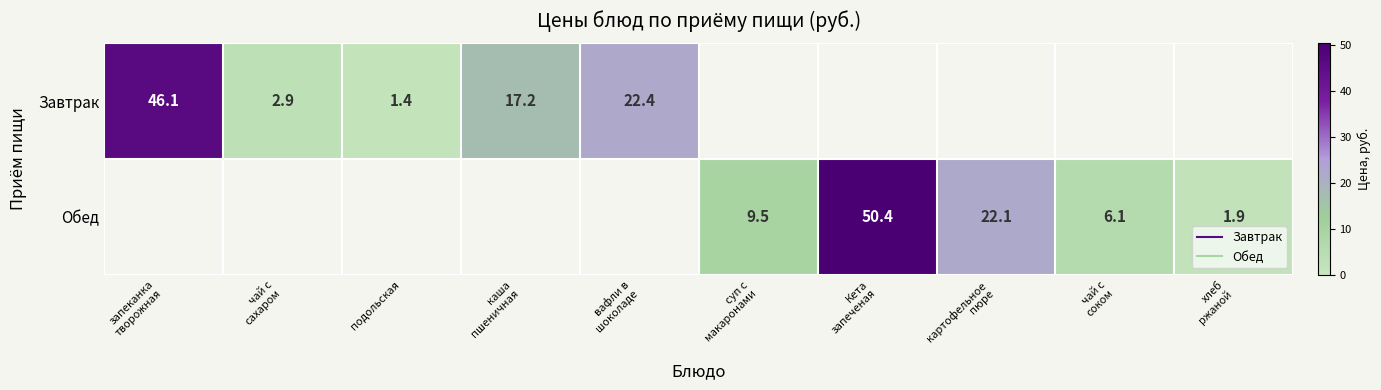

Which series has the widest spread of values?

Завтрак